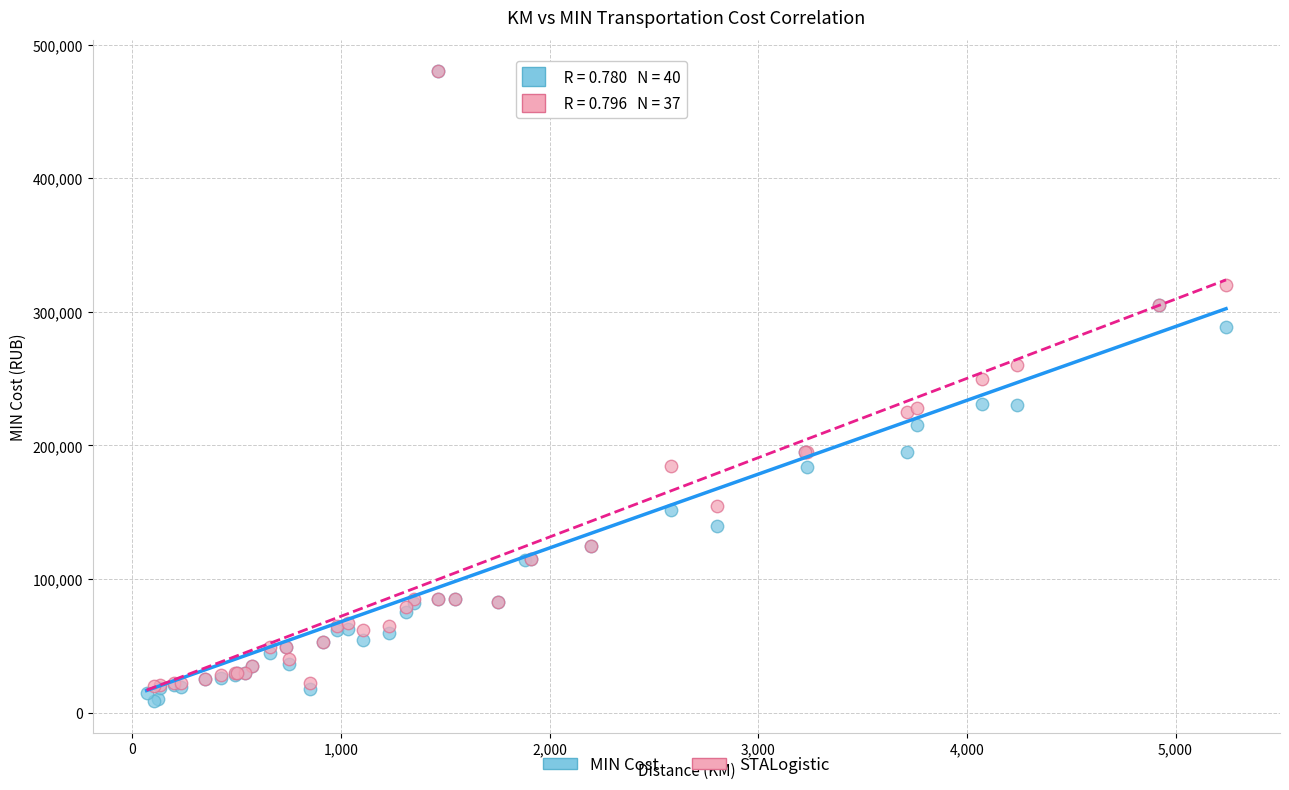

What are all the series names shown in the legend?

MIN Cost, STALogistic